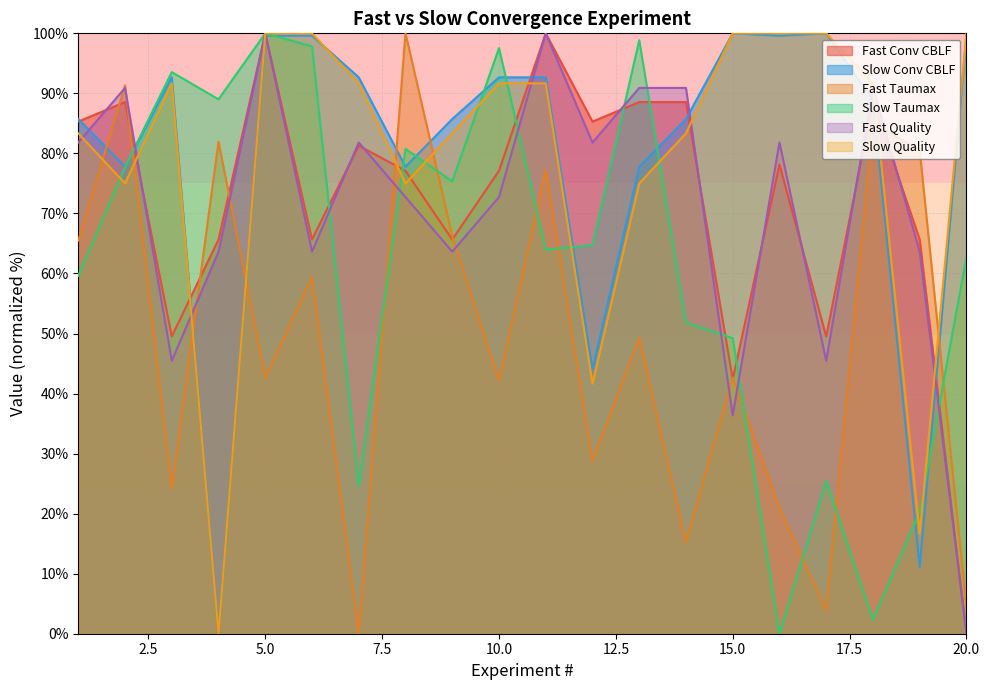

How many values in Slow Quality are above zero?

19